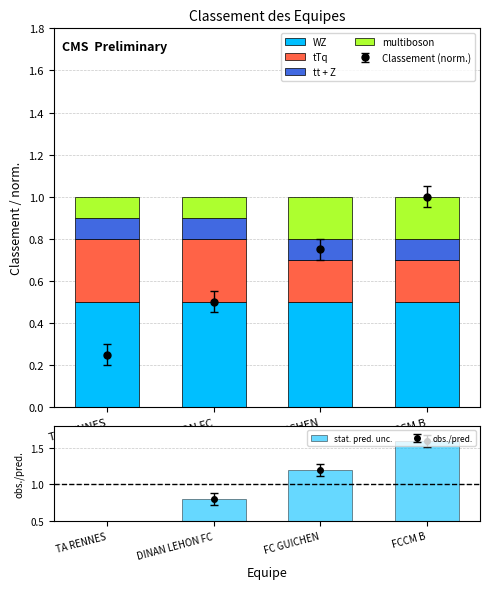

What are all the series names shown in the legend?

WZ, tTq, tt + Z, multiboson, stat. pred. unc.